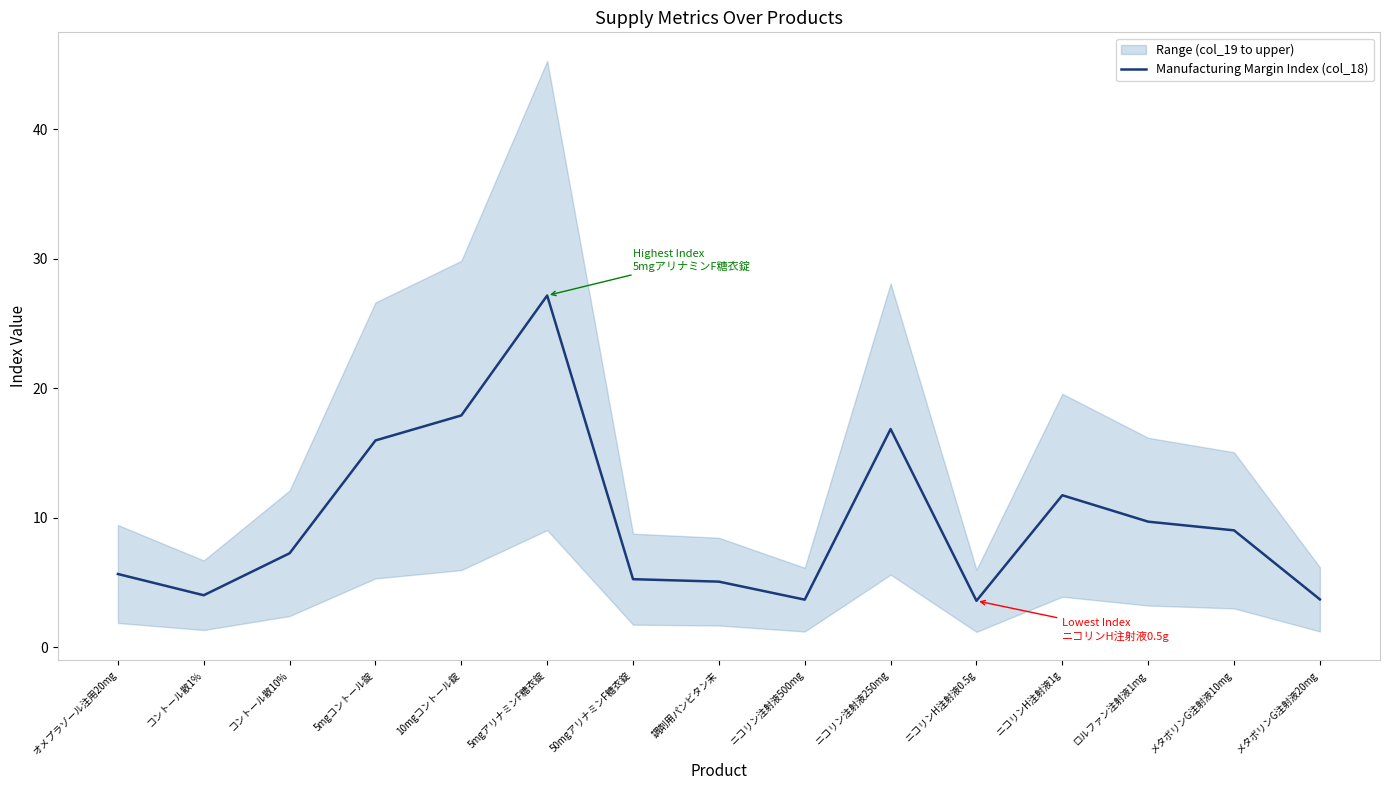

At which category does the data reach its first local valley?

コントール散1%